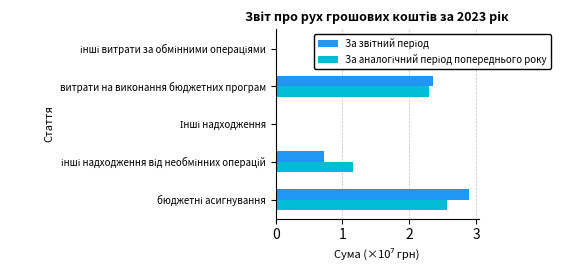

What is the greatest value displayed?

2.9